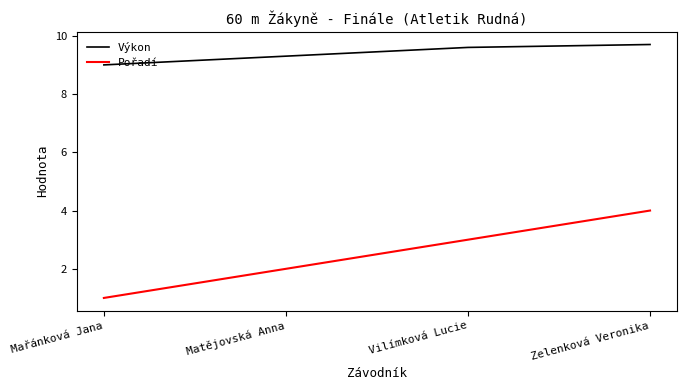

What are all the series names shown in the legend?

Výkon, Pořadí